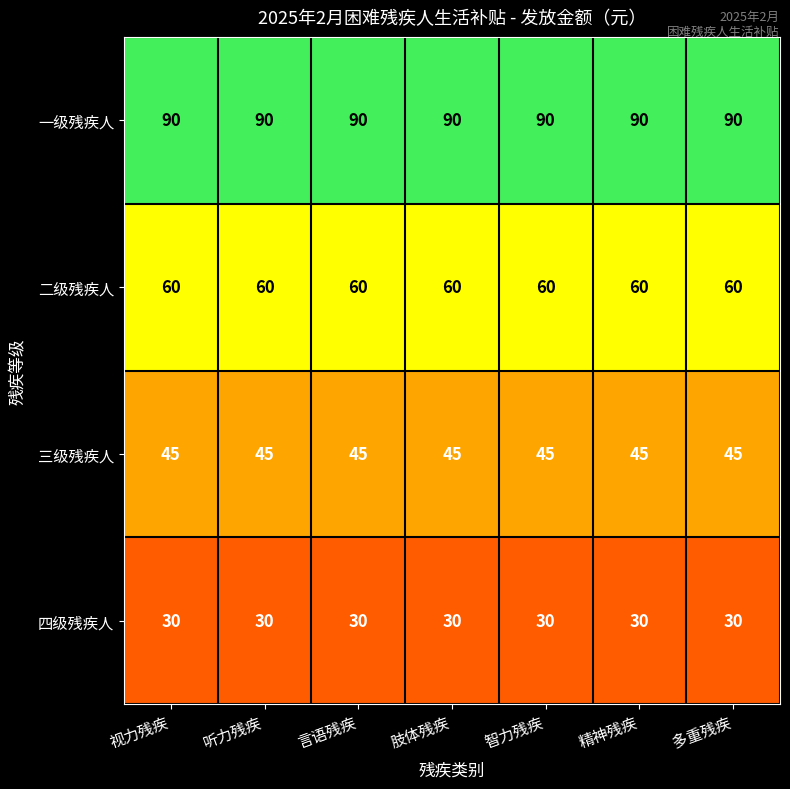

What is the greatest value displayed?

90